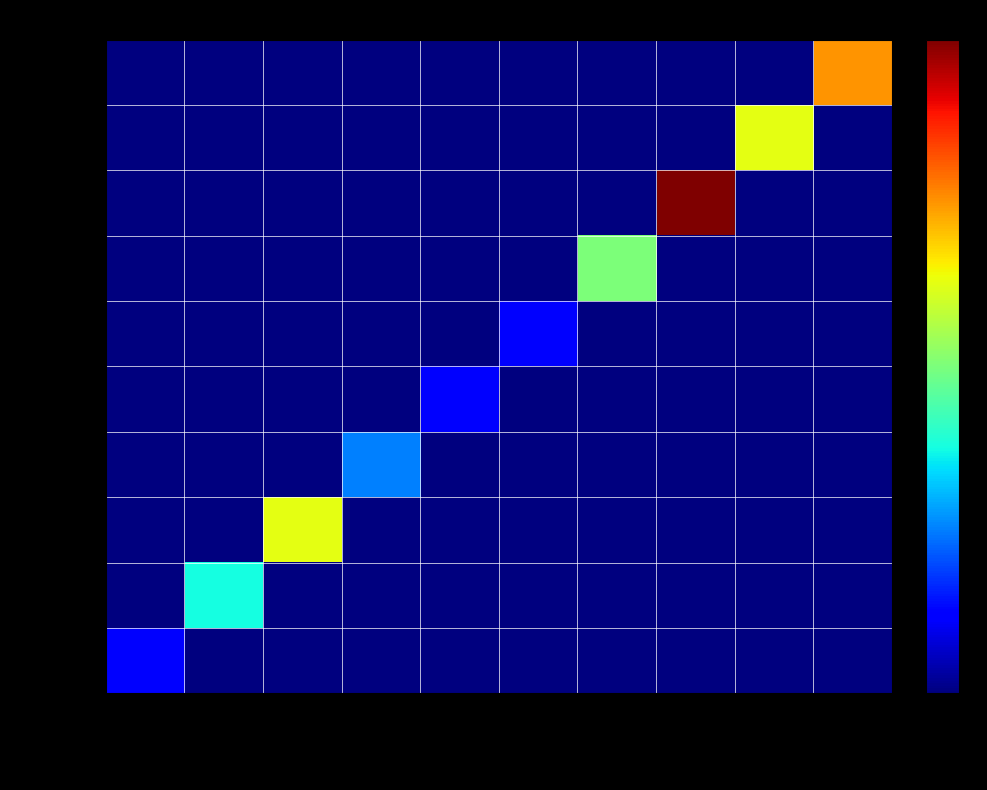

How many data points does each series have?

10